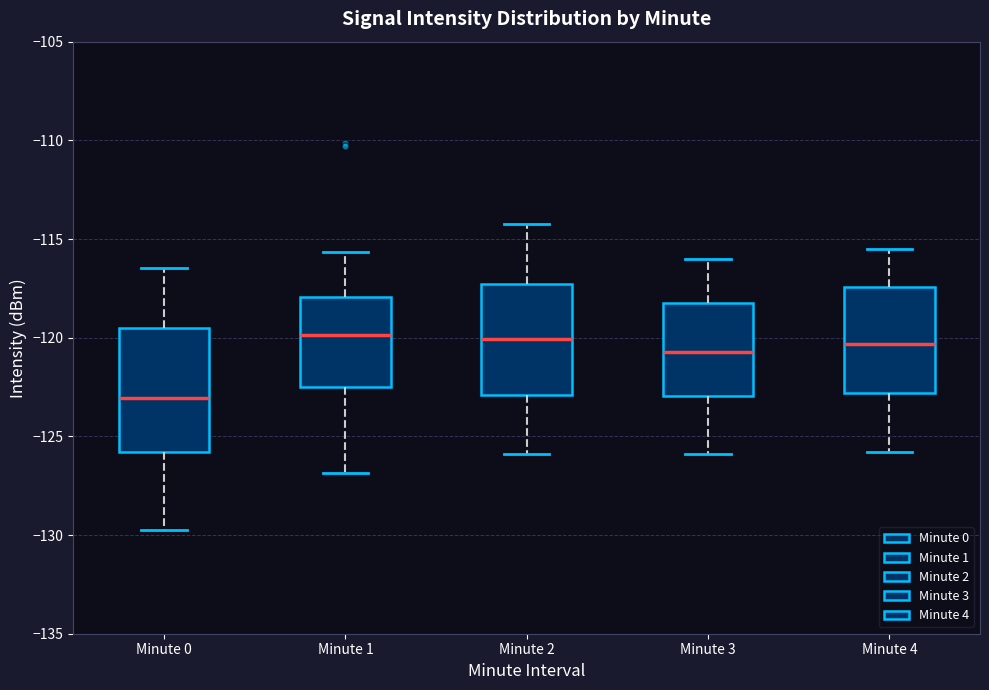

Which box is the tallest, from its lower edge to its upper edge?

Minute 0